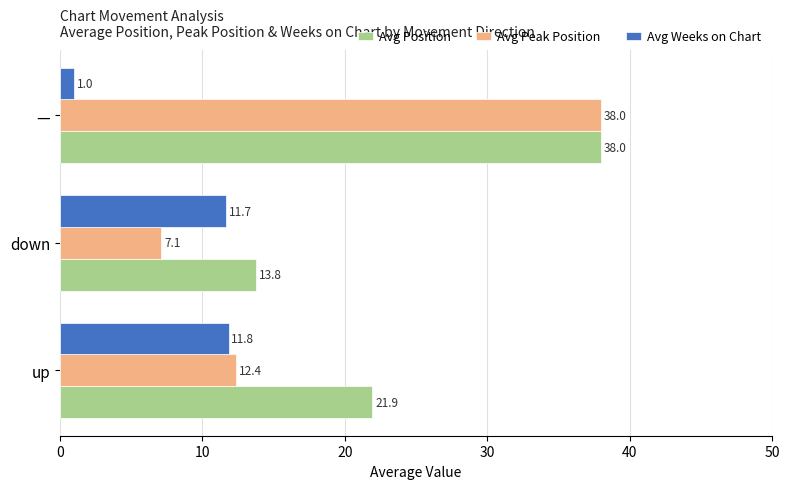

Where is Avg Peak Position nearest to the value 22?

up